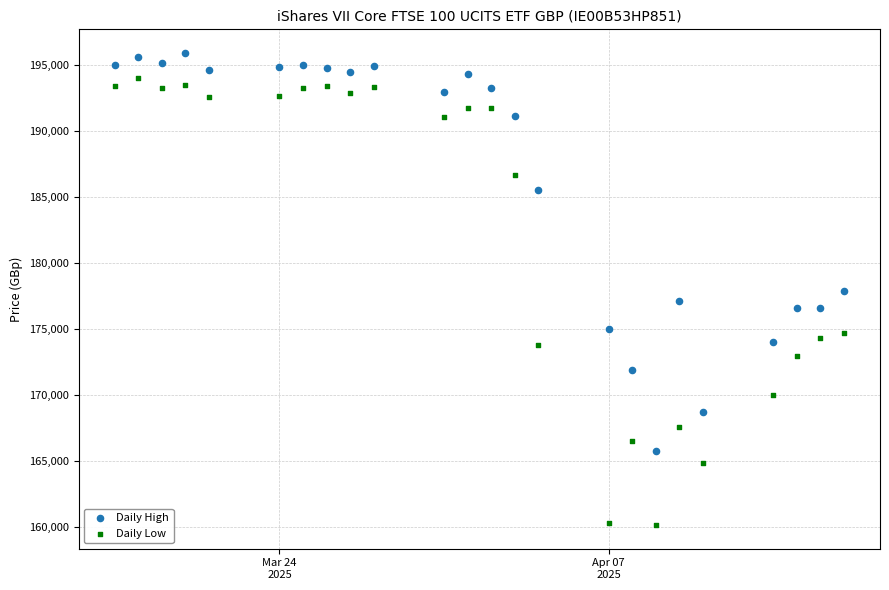

Which series contains the lowest Y value?

Daily Low